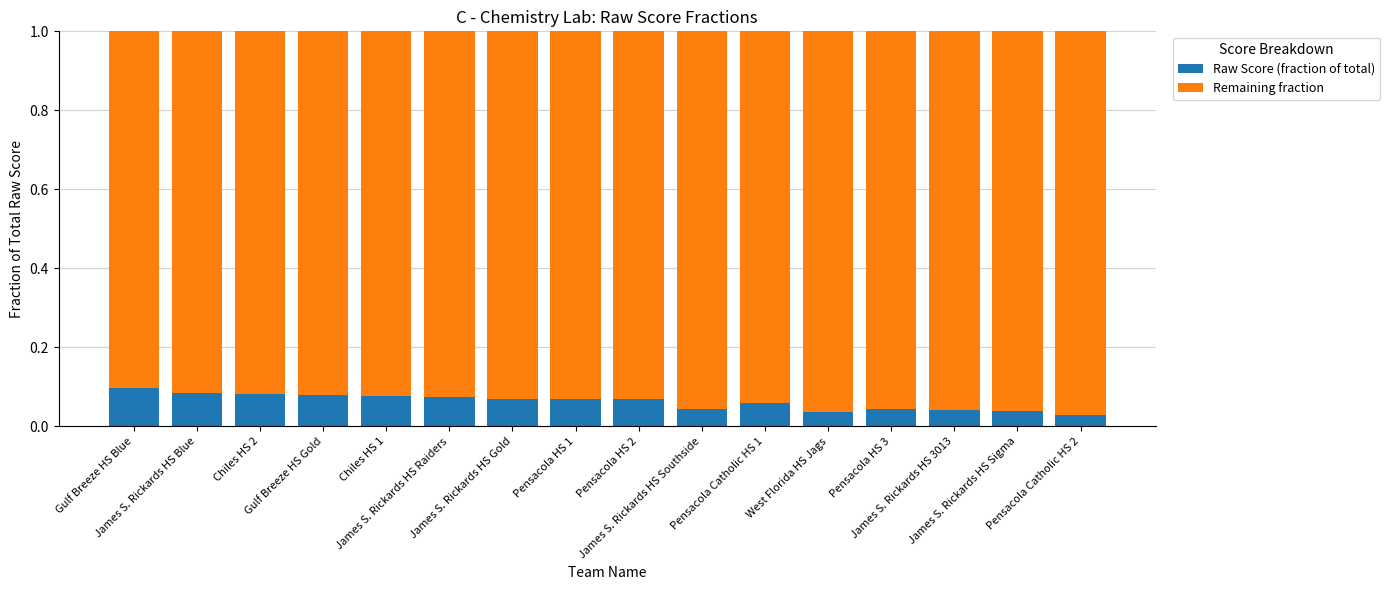

How many Raw Score (fraction of total) values are between 0 and 1?

16